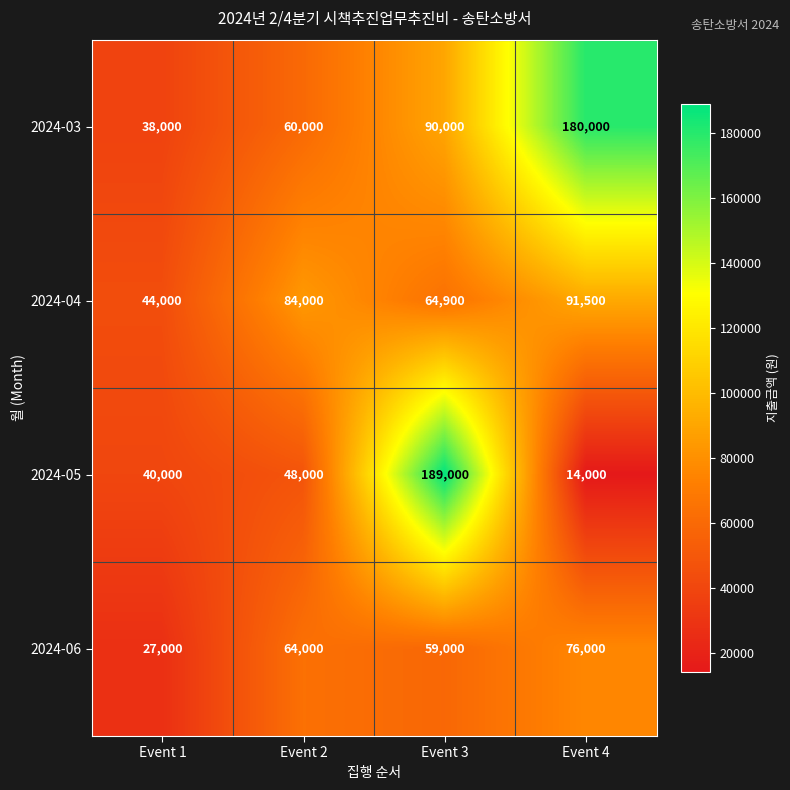

Which label corresponds to the largest value in the chart?

Event 3